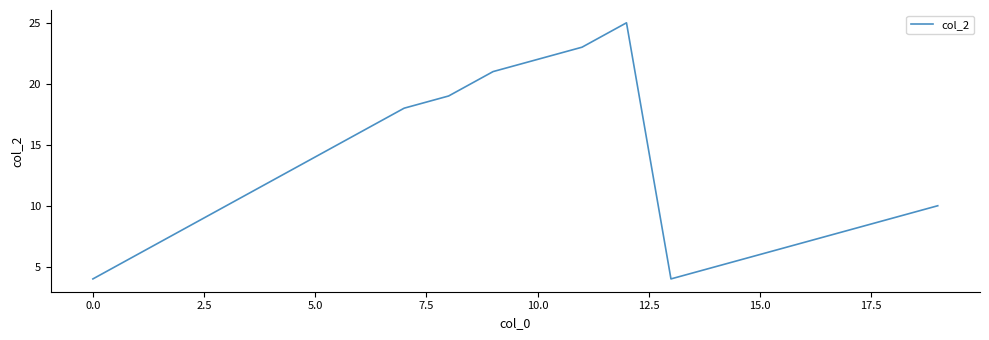

What is the smallest value displayed?

4